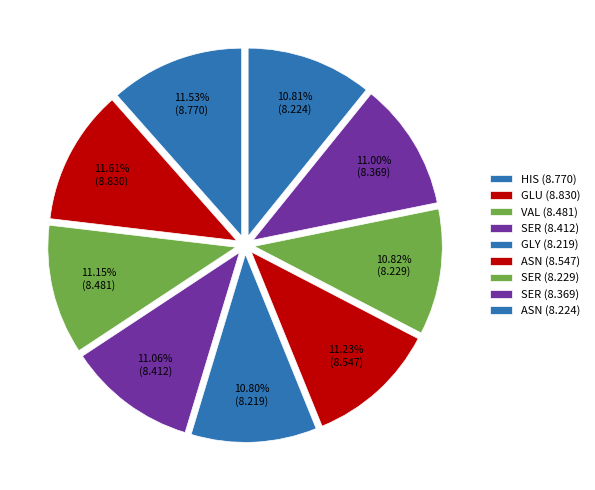

How many segments does this pie chart have?

9